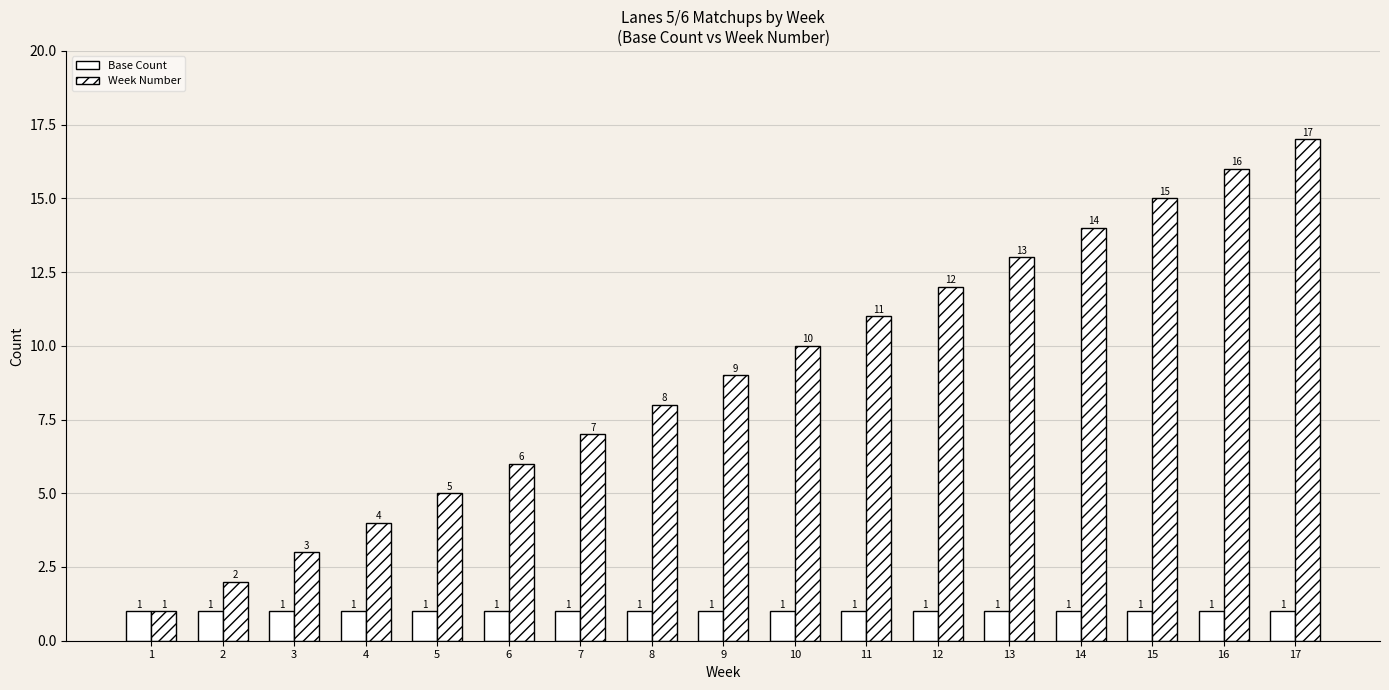

How many distinct data groups are displayed?

2